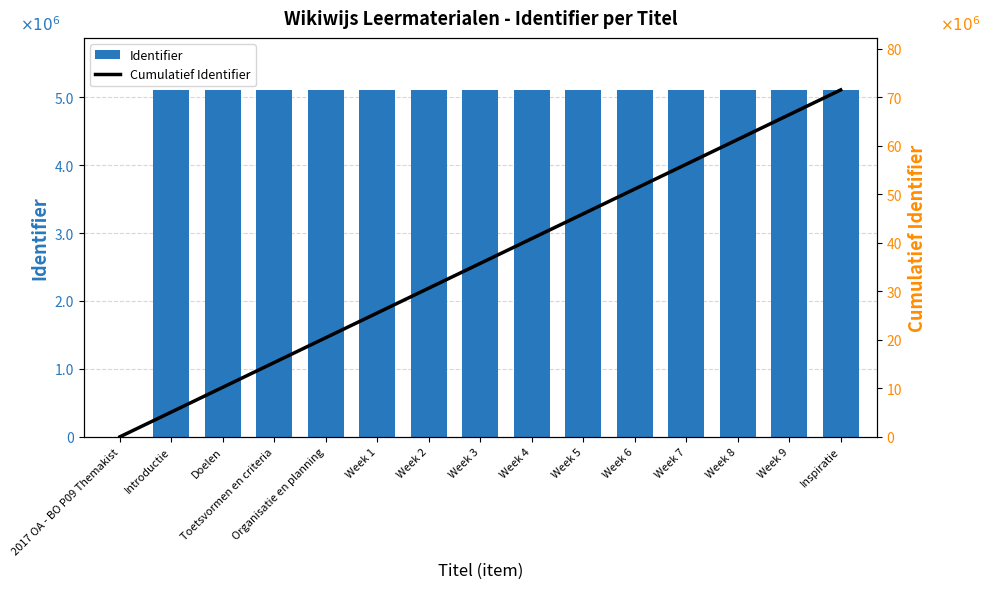

Rank the series at Week 3 from highest to lowest value.

Cumulatief Identifier, Identifier